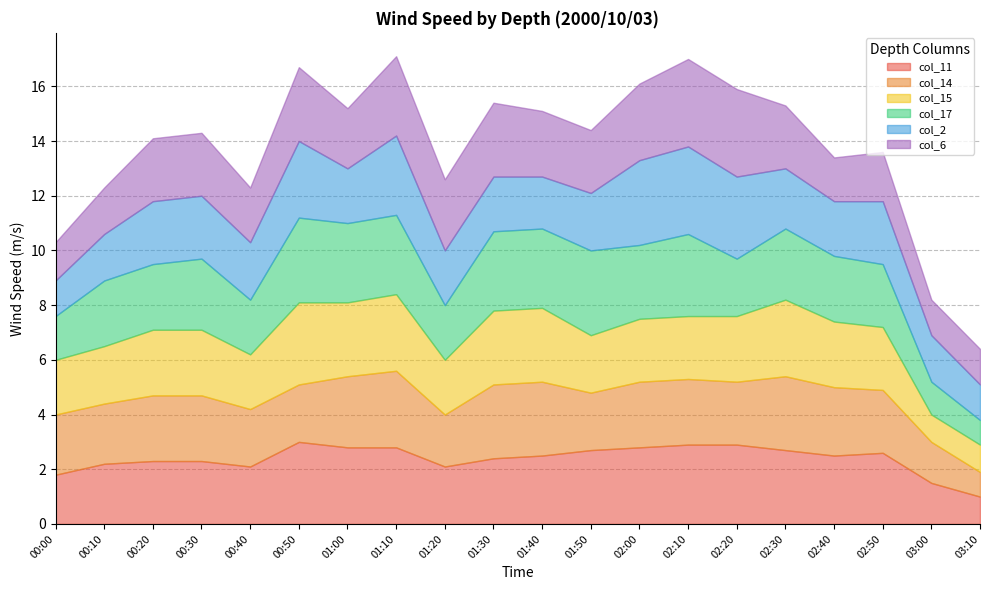

What position from the right is 00:20?

18